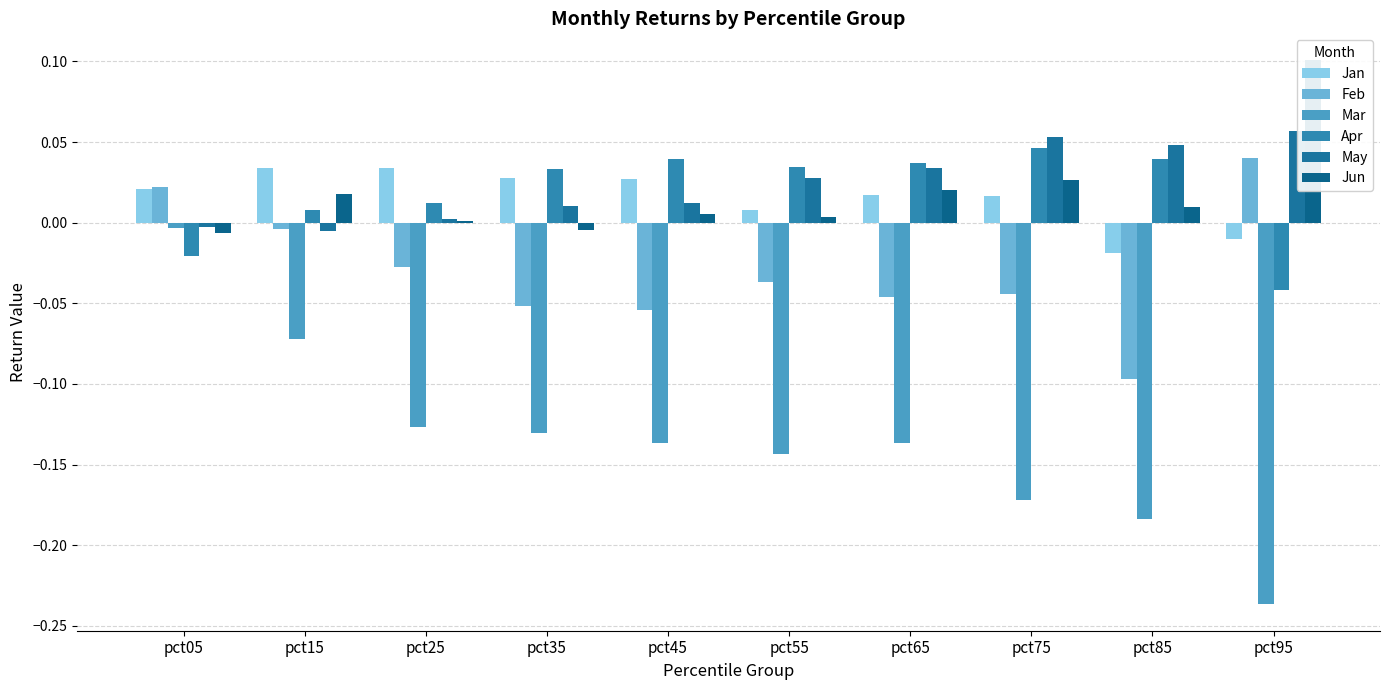

Where does the May series first go above 0?

pct25